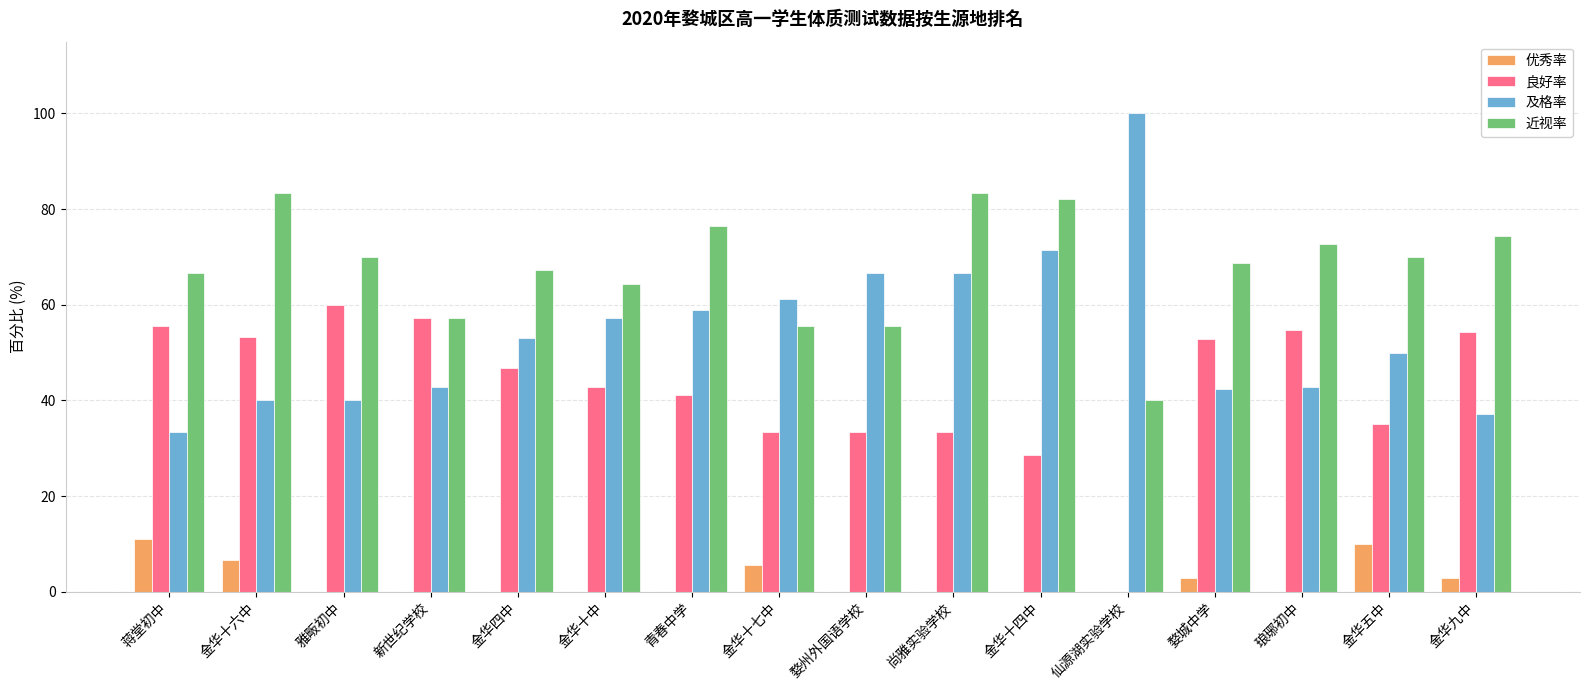

Is it true that 良好率 equals 61.8 at 金华十中?

False